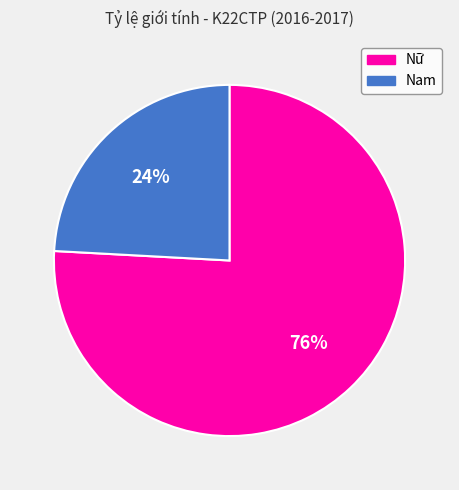

Combined, do Nam and Nữ account for over 50%?

Yes